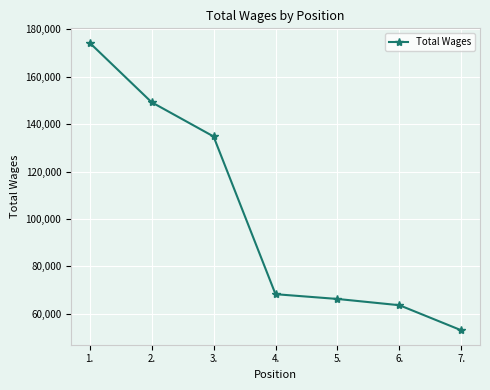

How many series are shown in this chart?

1